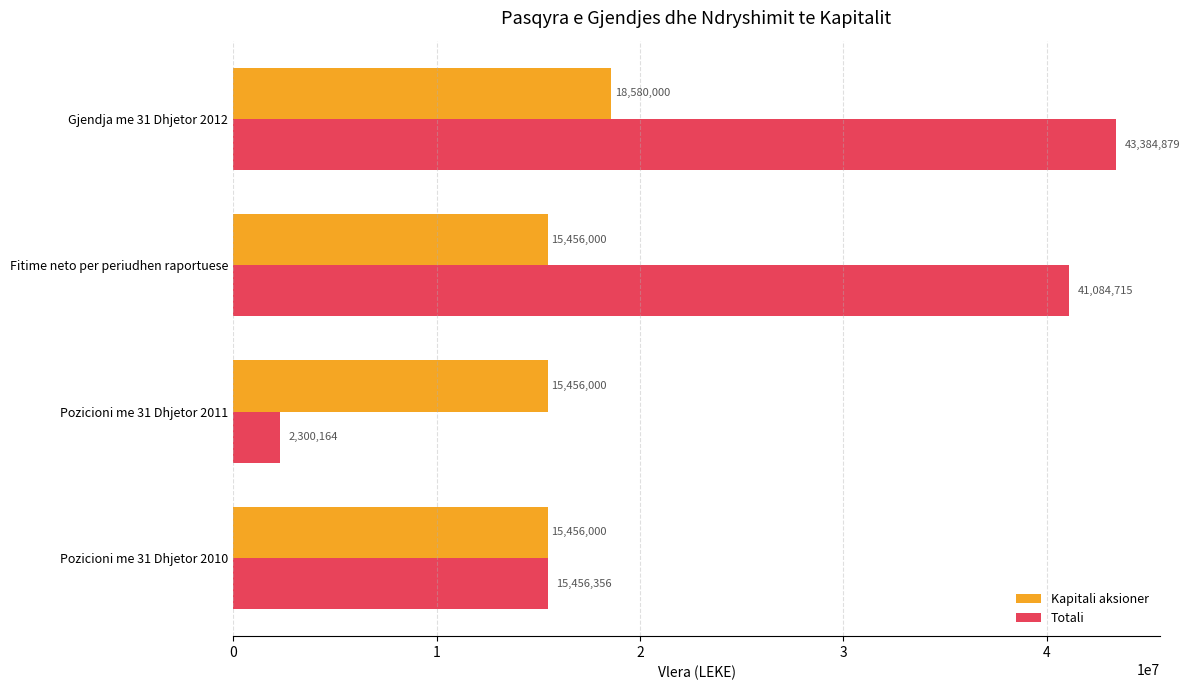

Which series has the largest range (max minus min)?

Totali